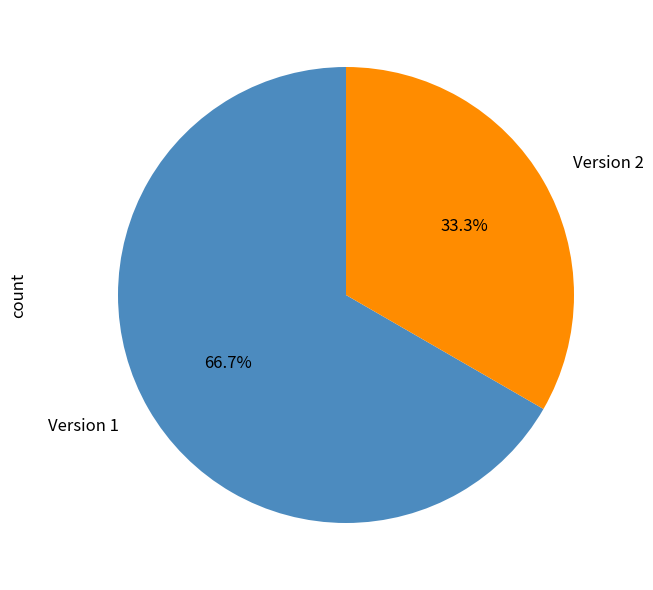

Combined, do Version 1 and Version 2 account for over 50%?

Yes